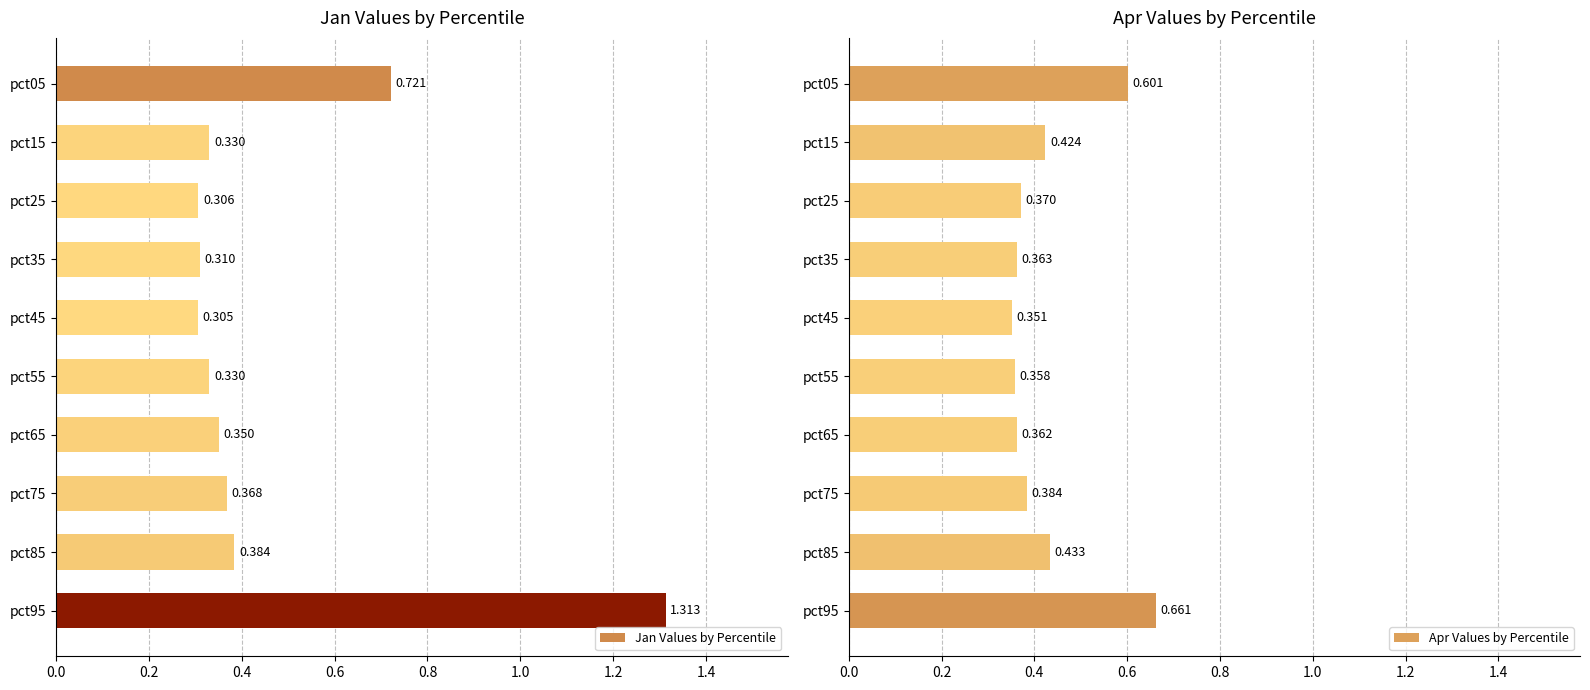

Is it true that Apr Values by Percentile equals 0.4 at pct15?

True